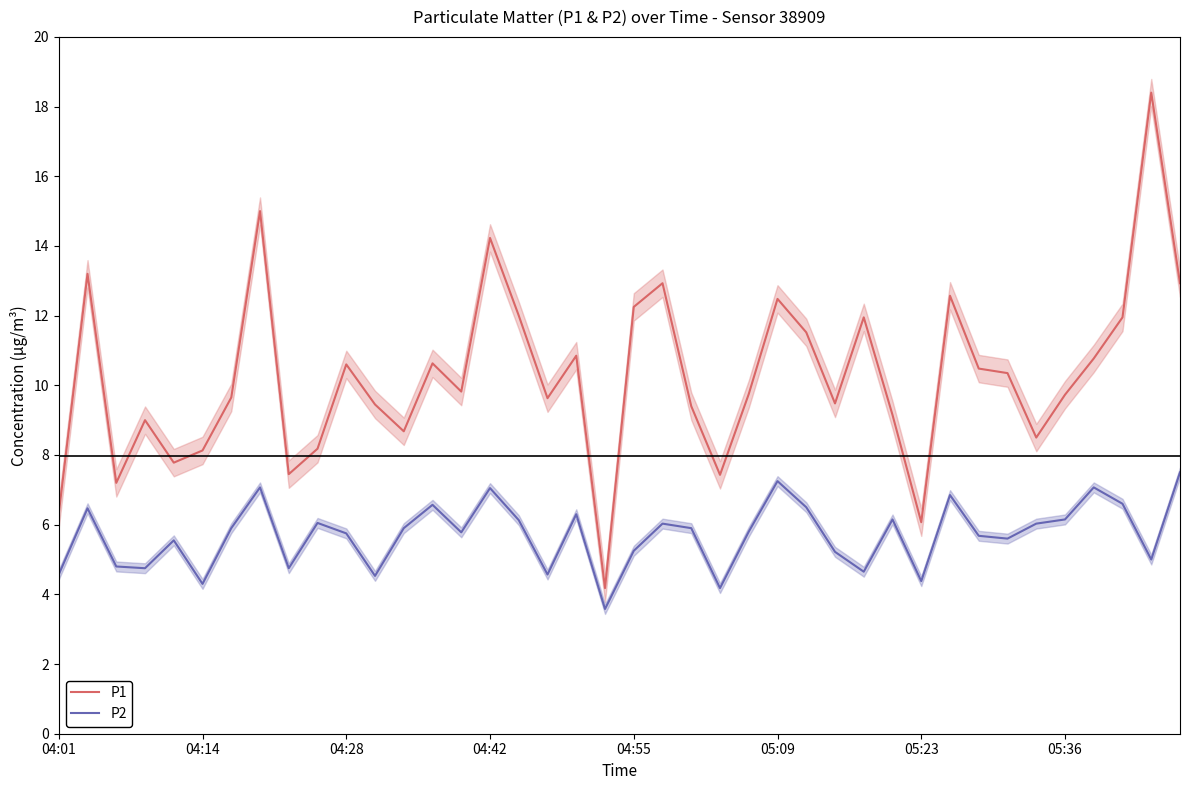

True or false: P1 and P2 cross at least once.

False